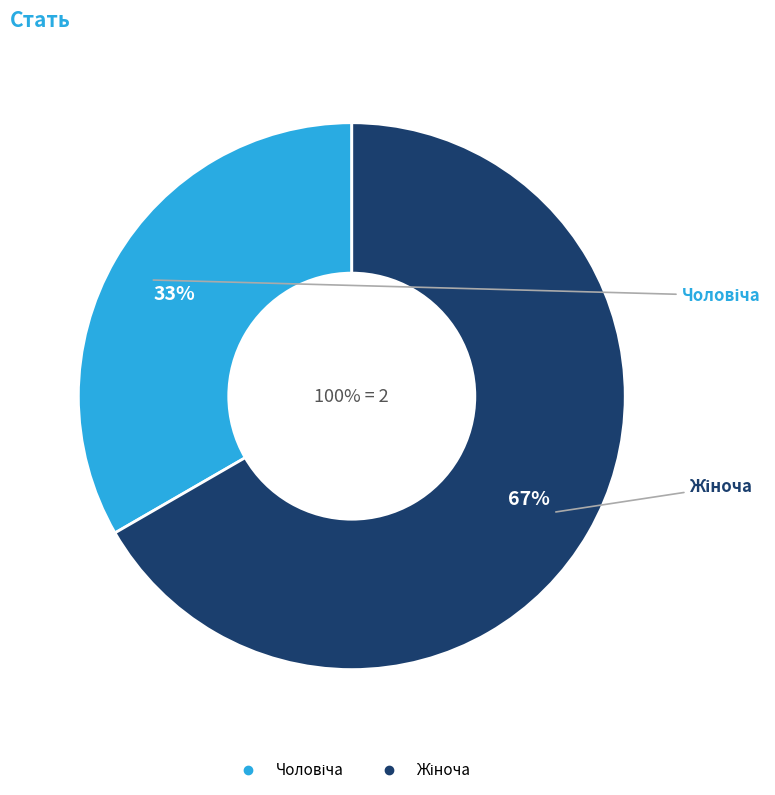

To the nearest percent, what percentage of the pie is Жіноча?

67%